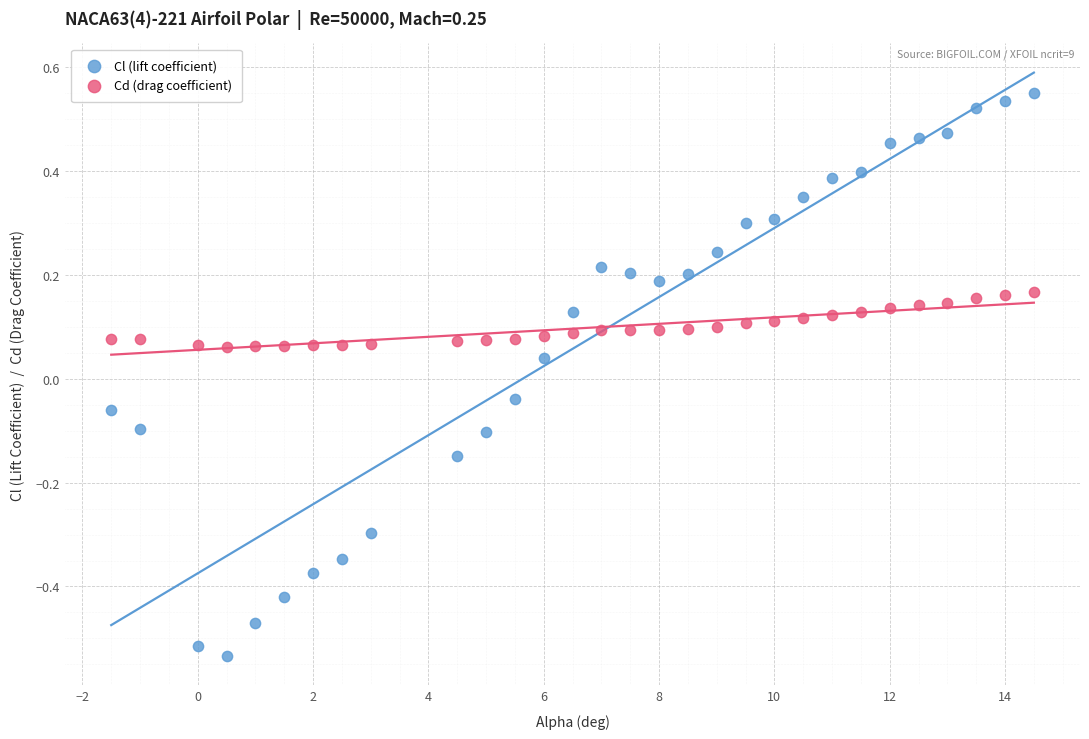

Which series reaches the minimum Y coordinate?

Cl (lift coefficient)